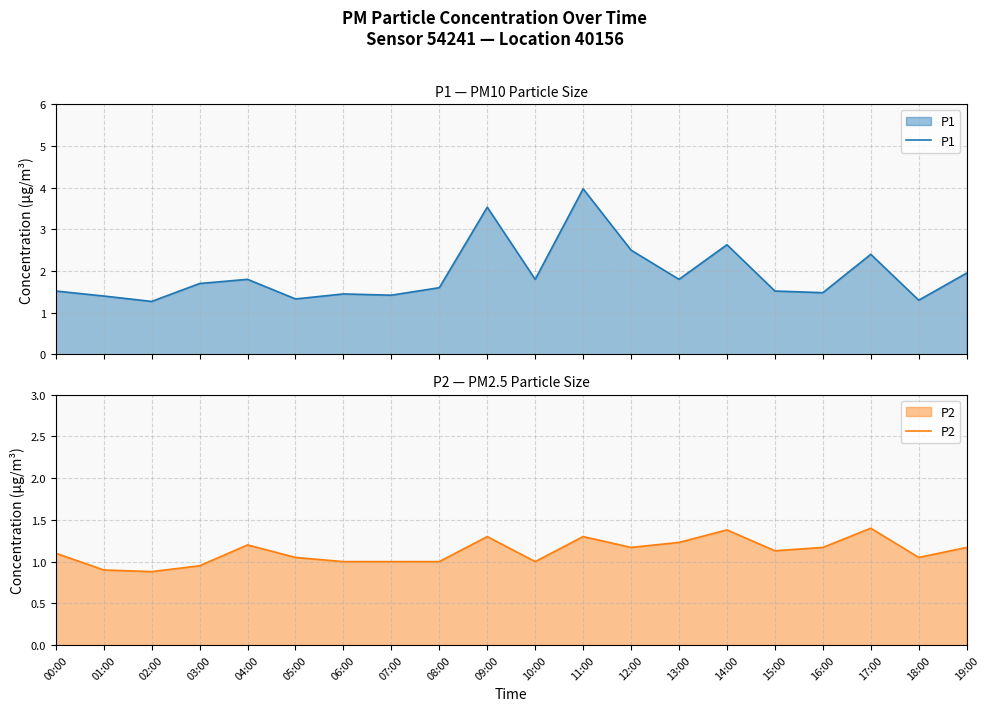

What are all the series names shown in the legend?

P1, P2